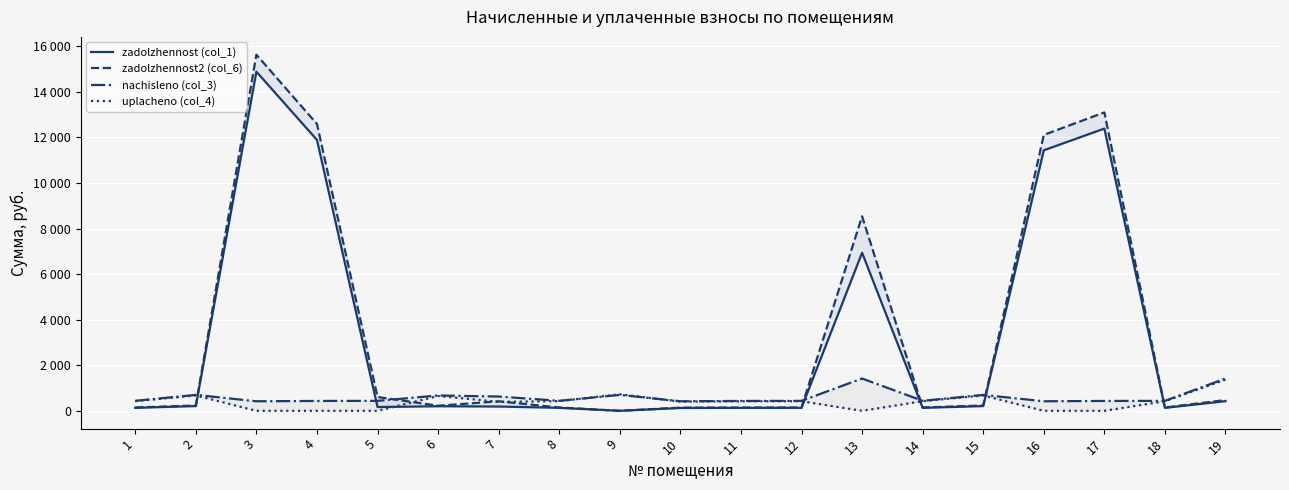

What are all the series names shown in the legend?

zadolzhennost (col_1), zadolzhennost2 (col_6), nachisleno (col_3), uplacheno (col_4)